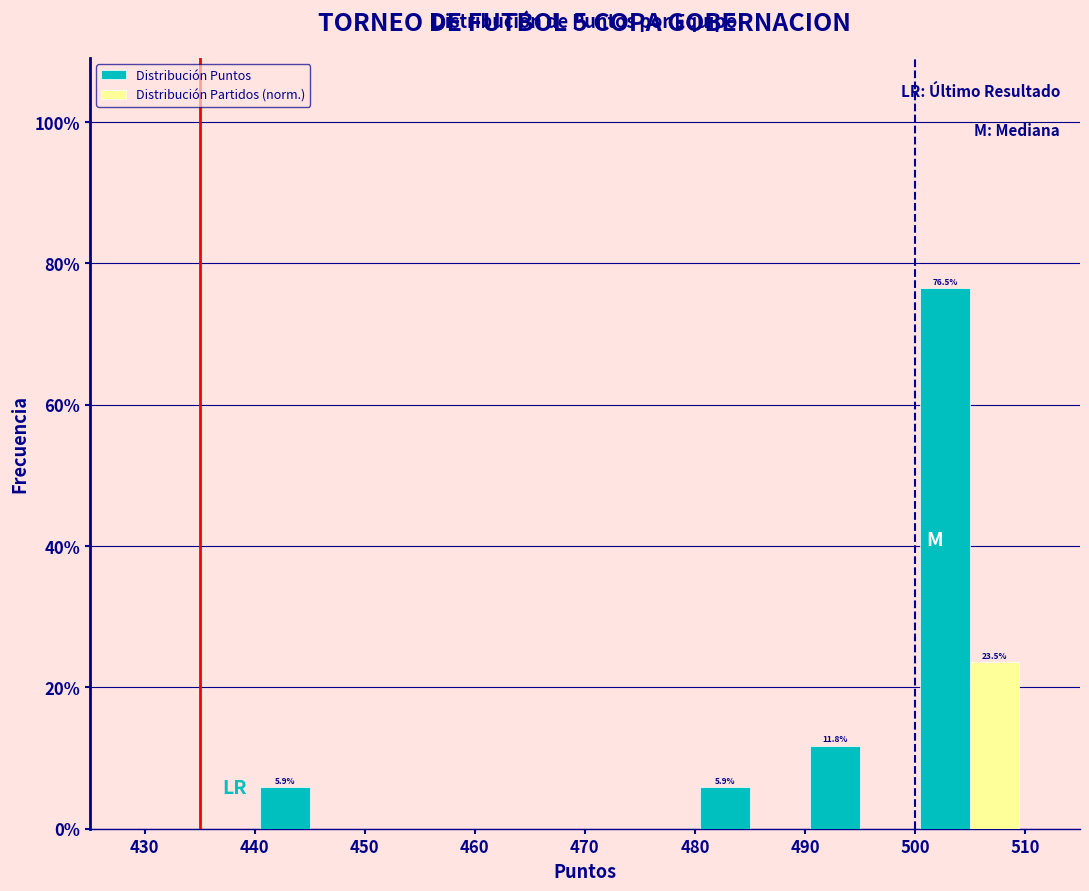

In the Distribución Partidos (norm.) series, which range on the x-axis has the tallest bar?

500 to 510